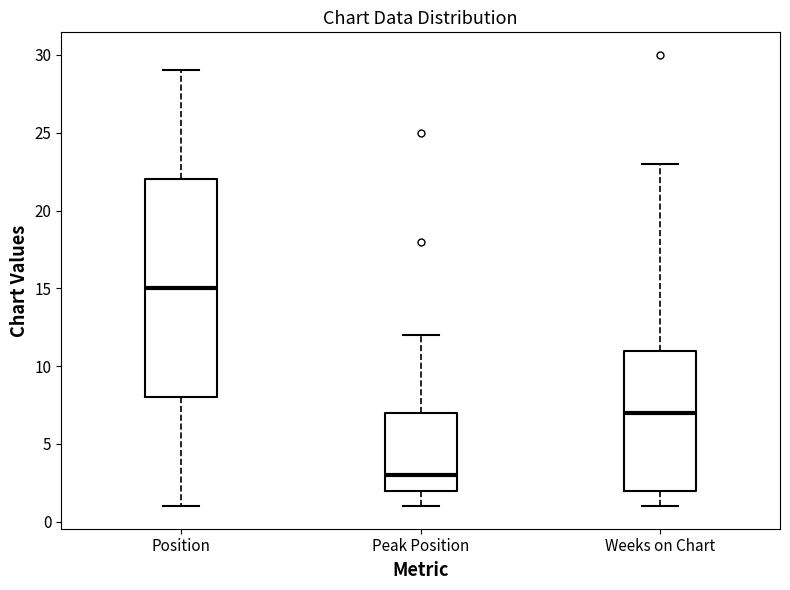

Reading left to right, transcribe this box plot: for each box, give where its median line is, the range the box spans, and where its two whiskers end, as read against the y-axis. The values are not printed on the chart, so give them approximately, as read against the axis.

Position: median 15, box 8 to 22, whiskers 1 to 29
Peak Position: median 3, box 2 to 7, whiskers 1 to 12
Weeks on Chart: median 7, box 2 to 11, whiskers 1 to 23